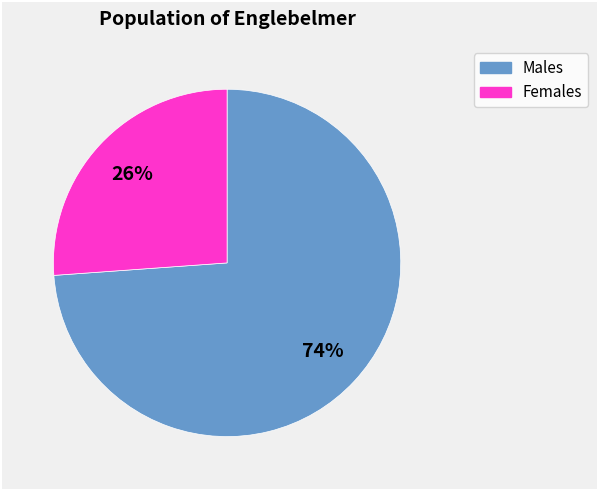

To the nearest percent, what is the average slice percentage?

50%